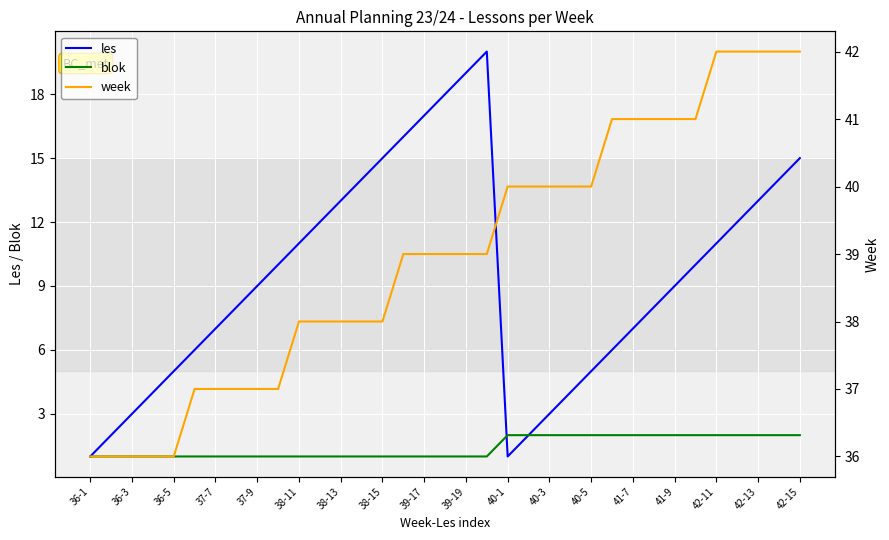

Rank the series by their maximum value, from highest to lowest.

week, les, blok